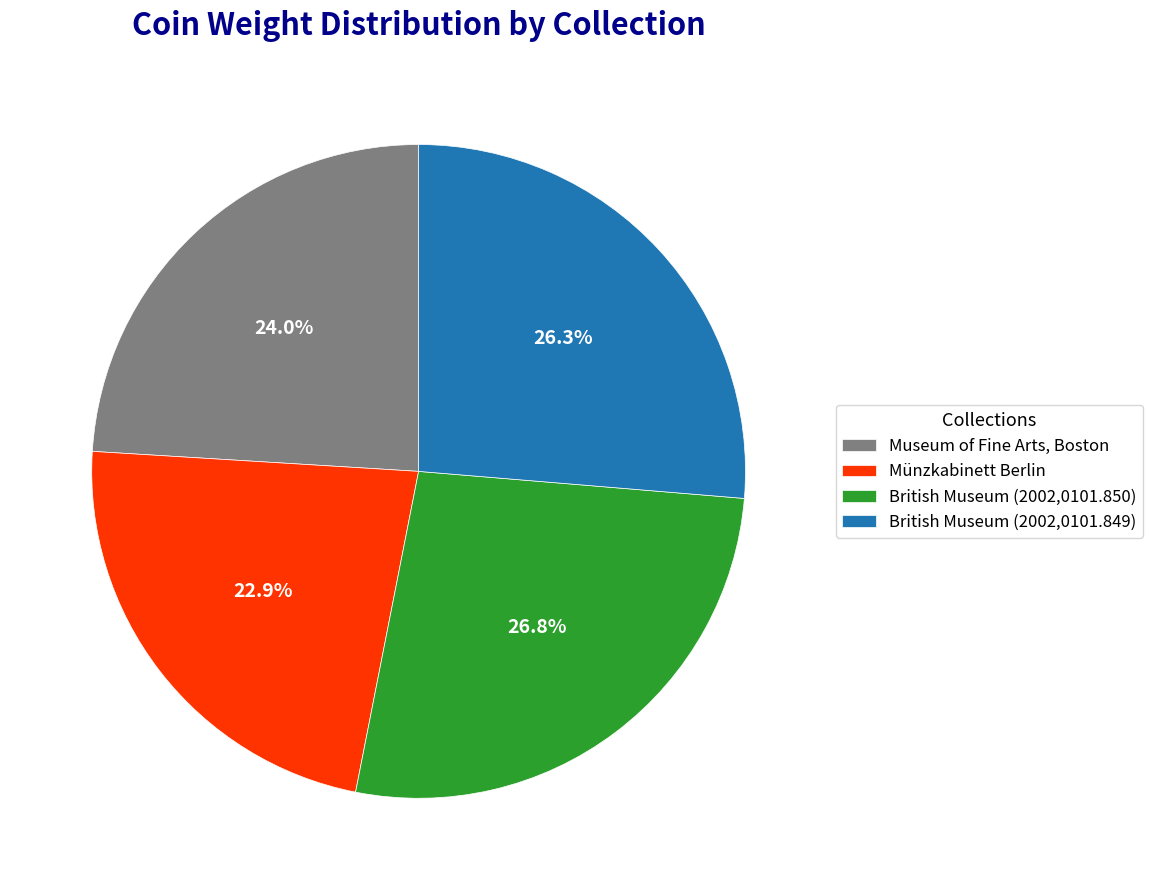

What is the ratio of the value at Museum of Fine Arts, Boston to the value at Münzkabinett Berlin?

1.0